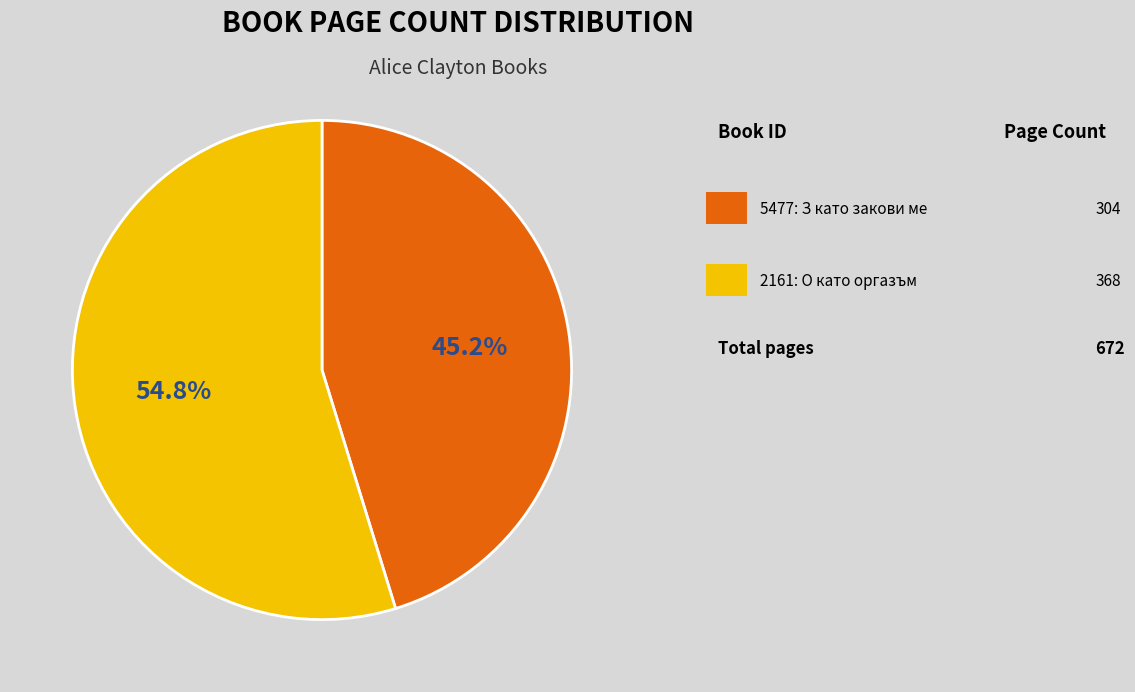

To the nearest percent, what is the difference between the largest and smallest slice percentages?

10%